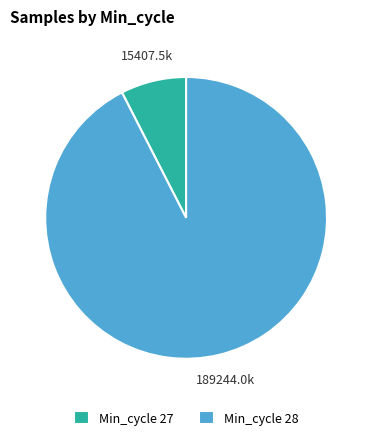

Is it true that Min_cycle 28 is 92% of the pie?

True